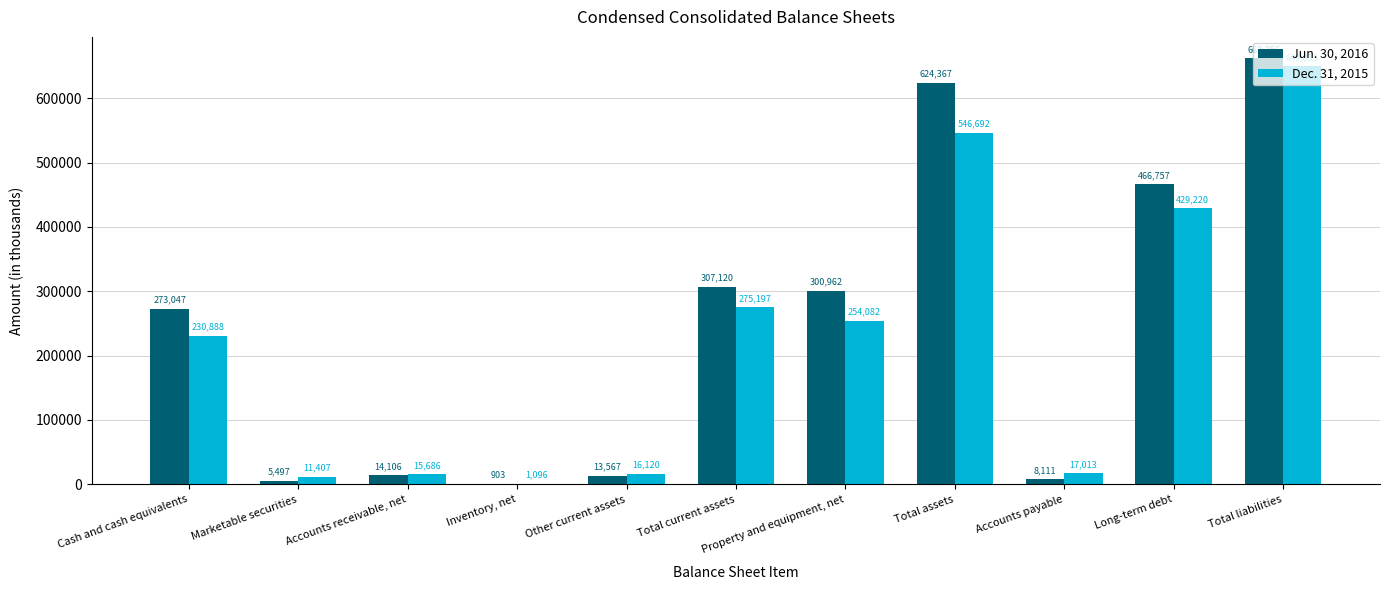

Are the bars horizontal?

No